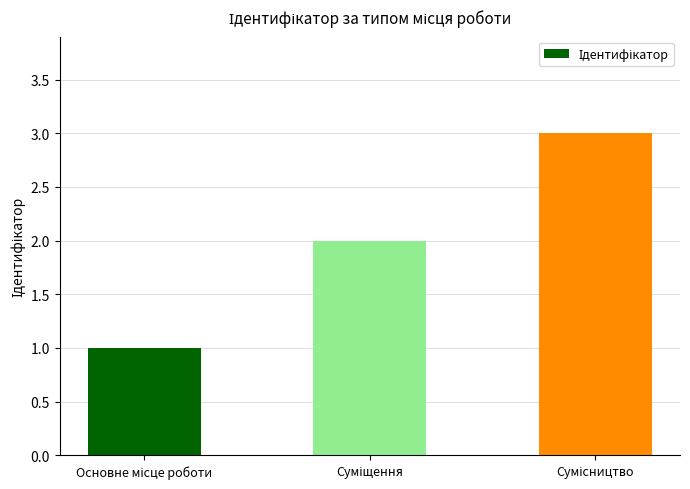

What is the sum of all values?

6